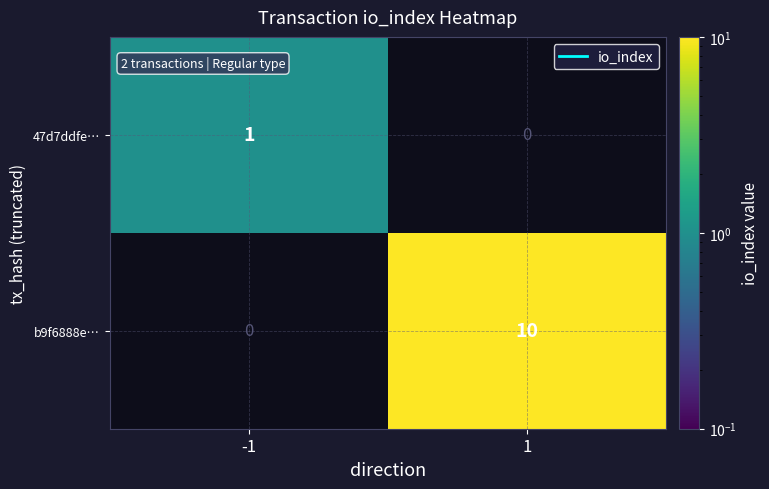

The value of 47d7ddfe… at -1 is 0.3. True or false?

False